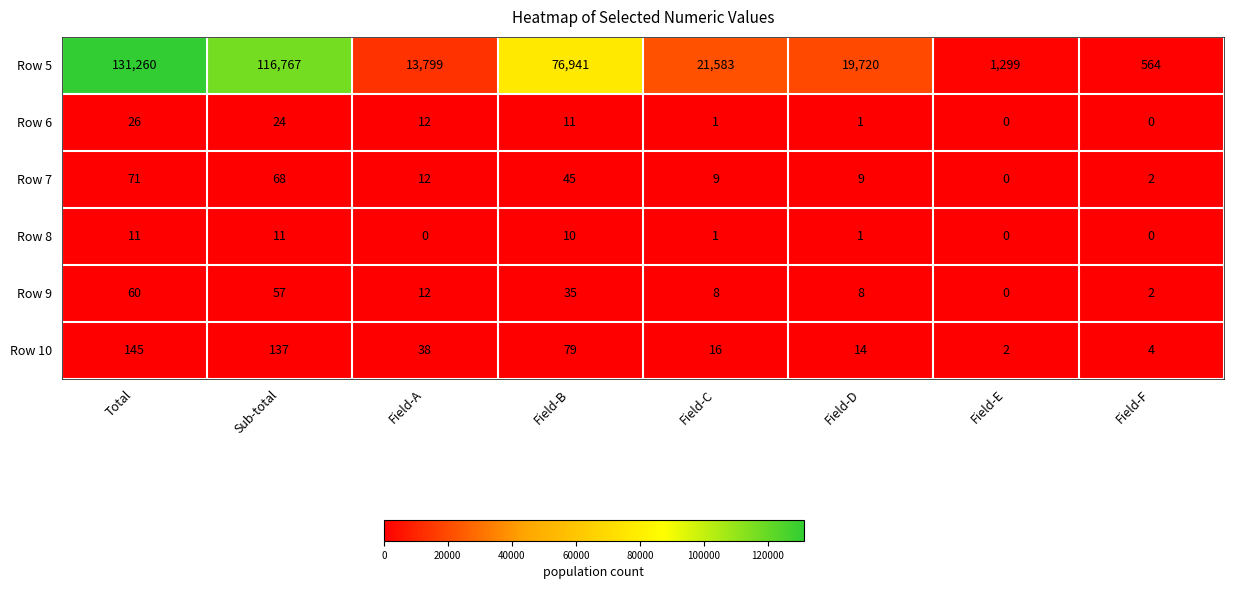

What is the difference between the highest and lowest values at Field-A?

13799